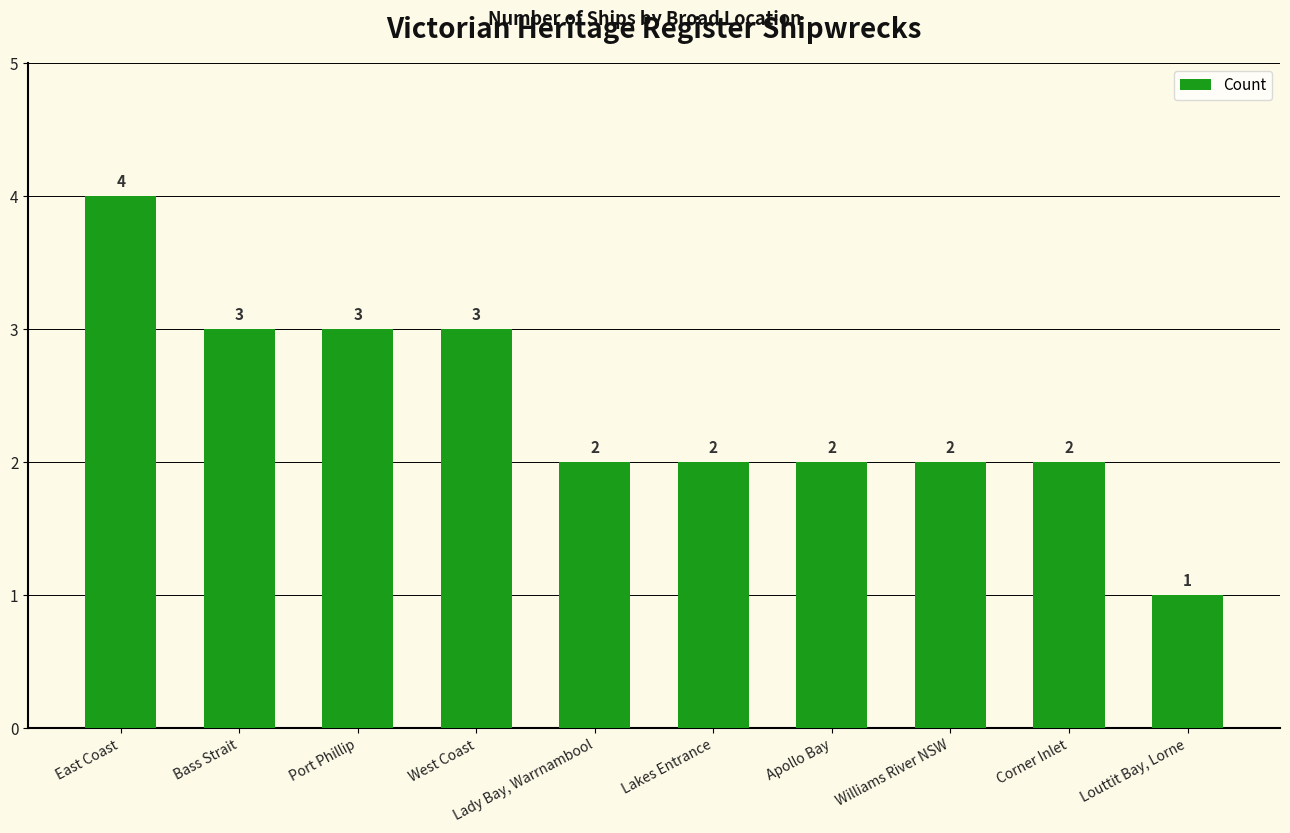

What is the difference between the maximum and minimum values?

3